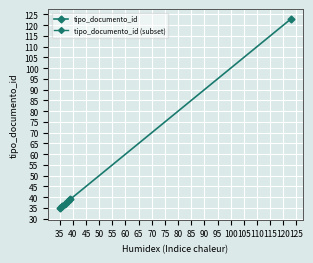

Reading left to right, extract all data points from this chart.

35	38	36	39	123	37